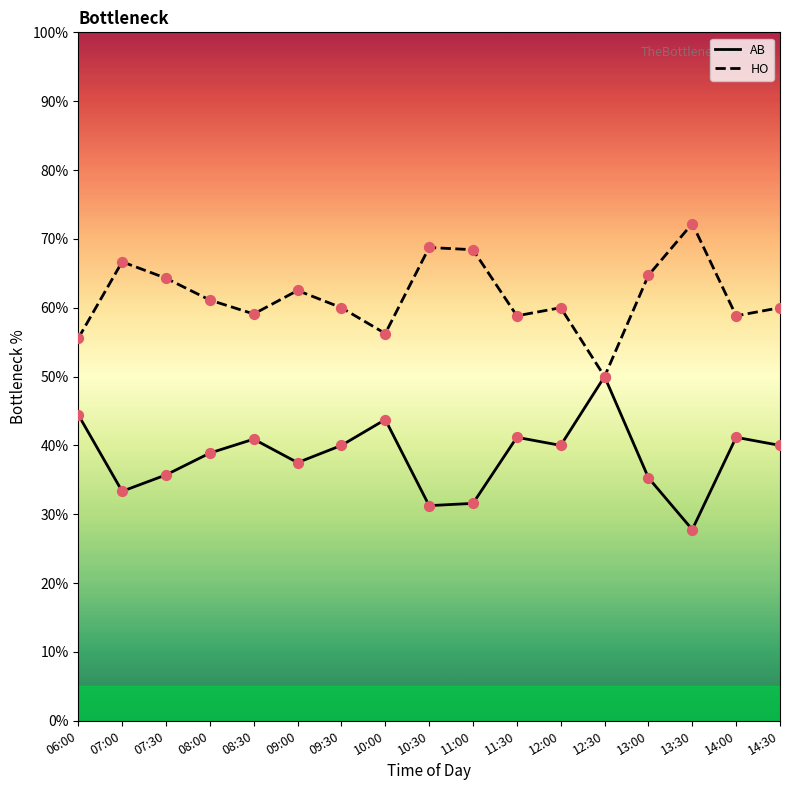

Which series reaches the maximum Y coordinate?

HO